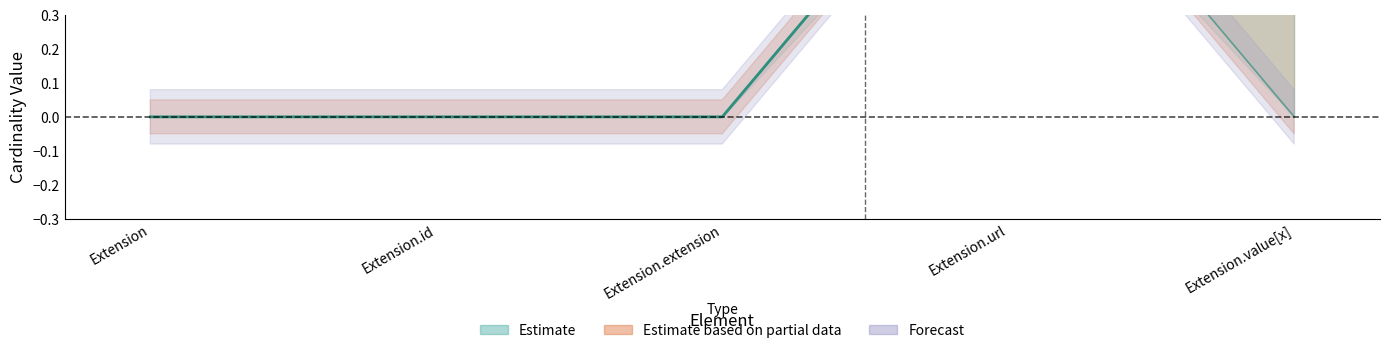

Which has a higher value, Extension or Extension.url?

Extension.url